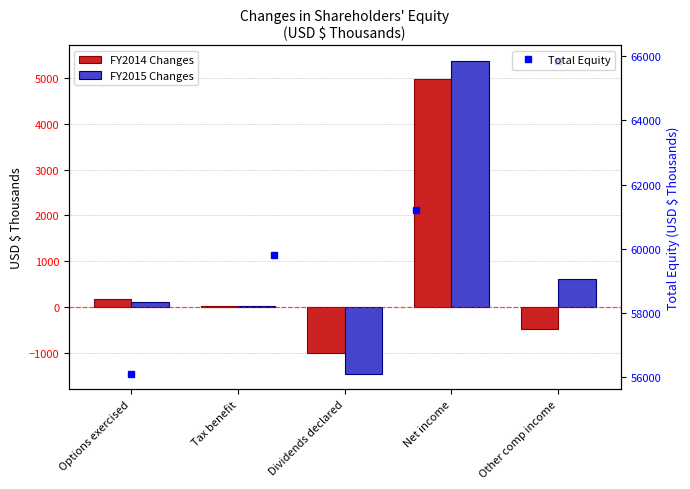

Does the chart contain stacked bars?

No